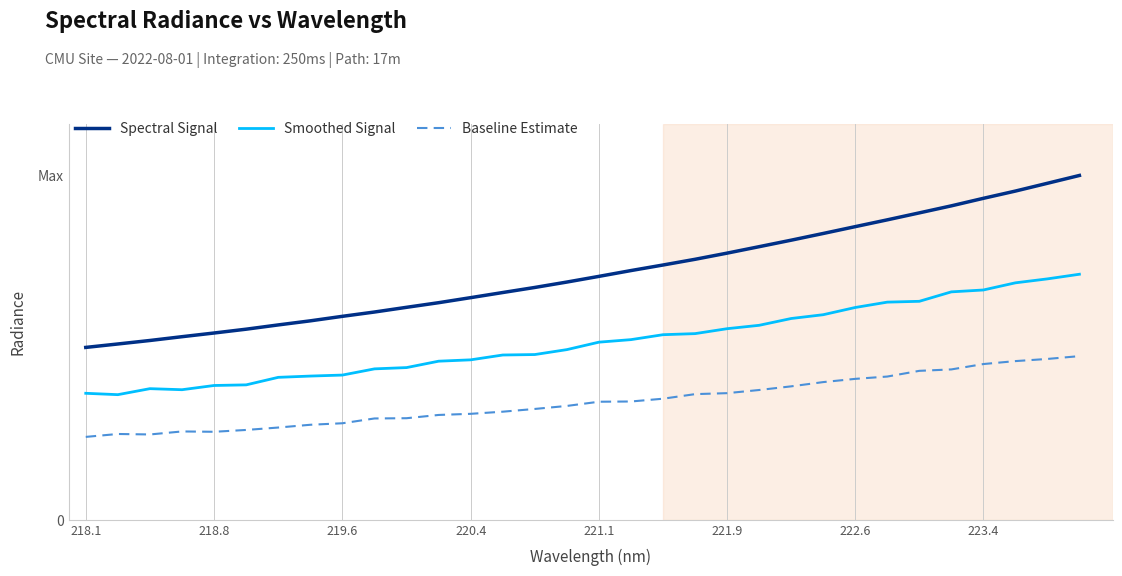

Reading left to right, list all the values displayed in this chart.

Spectral Signal: 2068.8	2110.0	2152.1	2197.6	2241.8	2287.7	2338.8	2387.9	2442.0	2493.7	2550.1	2605.6	2666.1	2727.6	2788.4	2853.3	2921.4	2991.2	3057.8	3126.4	3200.4	3277.8	3355.8	3436.3	3518.3	3599.9	3683.5	3767.8	3858.1	3945.1	4038.6	4132.4
Smoothed Signal: 1518.3	1501.8	1573.9	1561.2	1612.0	1619.5	1709.7	1725.0	1737.0	1811.4	1826.8	1903.6	1919.8	1977.8	1983.3	2042.4	2131.9	2162.2	2221.4	2234.3	2293.5	2334.2	2415.8	2461.4	2548.0	2612.3	2622.2	2735.5	2758.0	2843.9	2891.3	2947.0
Baseline Estimate: 995.0	1029.9	1024.3	1060.4	1056.4	1078.4	1107.4	1140.6	1158.6	1216.3	1219.2	1258.4	1271.9	1297.5	1330.5	1366.5	1417.0	1419.9	1453.3	1508.3	1519.9	1557.8	1601.6	1652.7	1691.5	1719.2	1787.7	1804.8	1869.2	1904.6	1930.5	1964.3